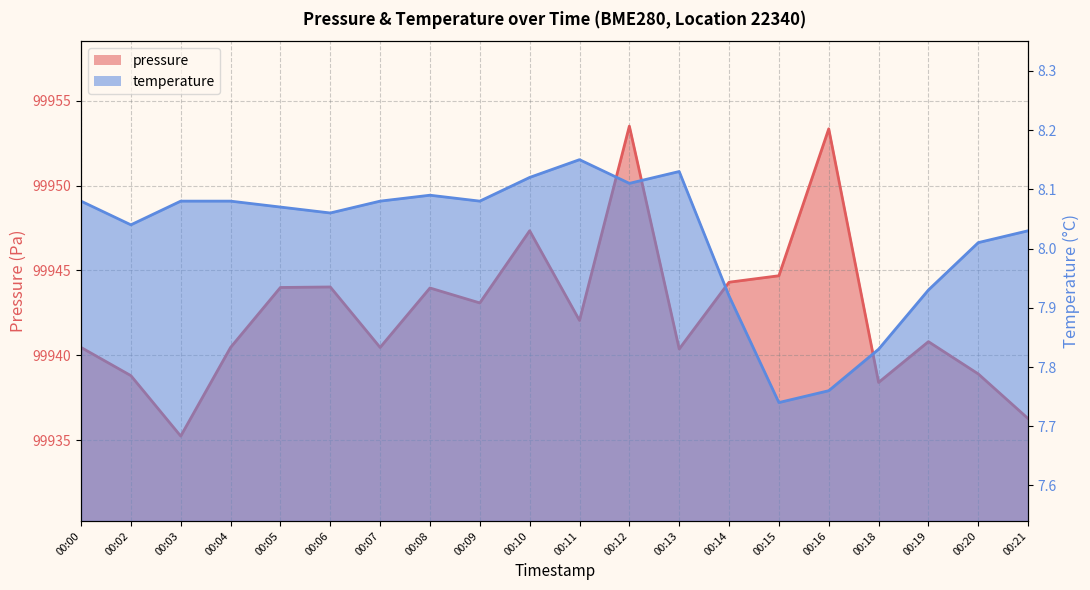

Reading left to right, what are all the values shown in this chart?

pressure line: 99940.5	99938.8	99935.2	99940.5	99944.0	99944.0	99940.5	99944.0	99943.1	99947.3	99942.1	99953.5	99940.4	99944.3	99944.7	99953.3	99938.4	99940.8	99938.9	99936.3
temperature line: 8.1	8.0	8.1	8.1	8.1	8.1	8.1	8.1	8.1	8.1	8.2	8.1	8.1	7.9	7.7	7.8	7.8	7.9	8.0	8.0